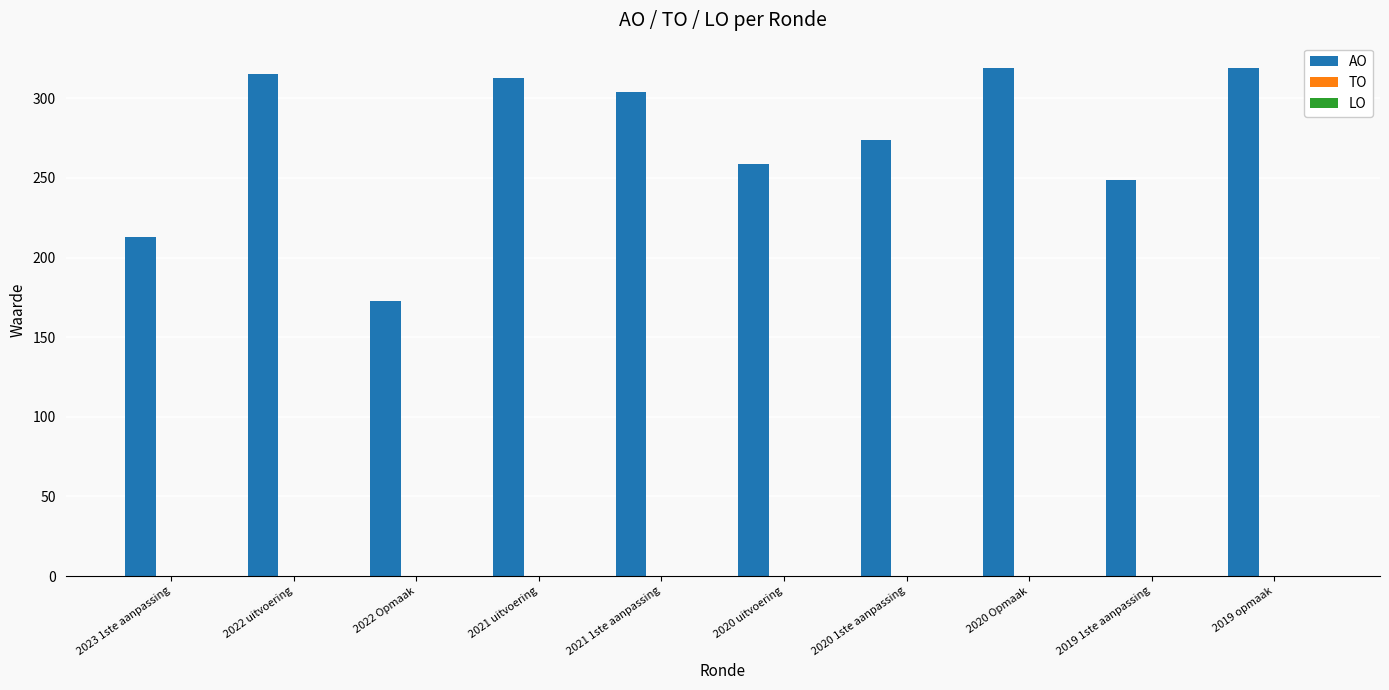

Which label corresponds to the smallest value in the chart?

2022 Opmaak